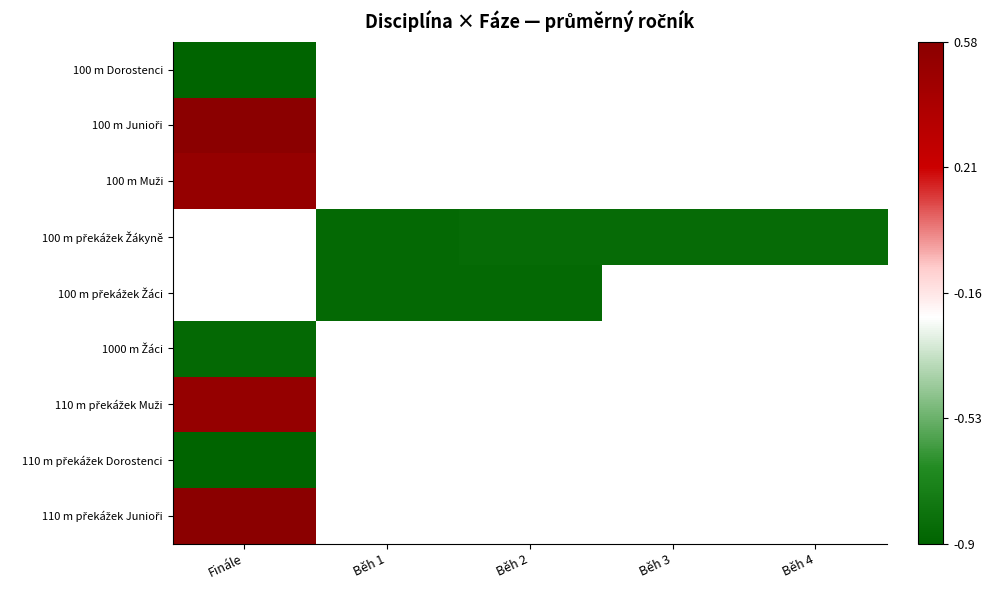

How many data points does each series have?

5